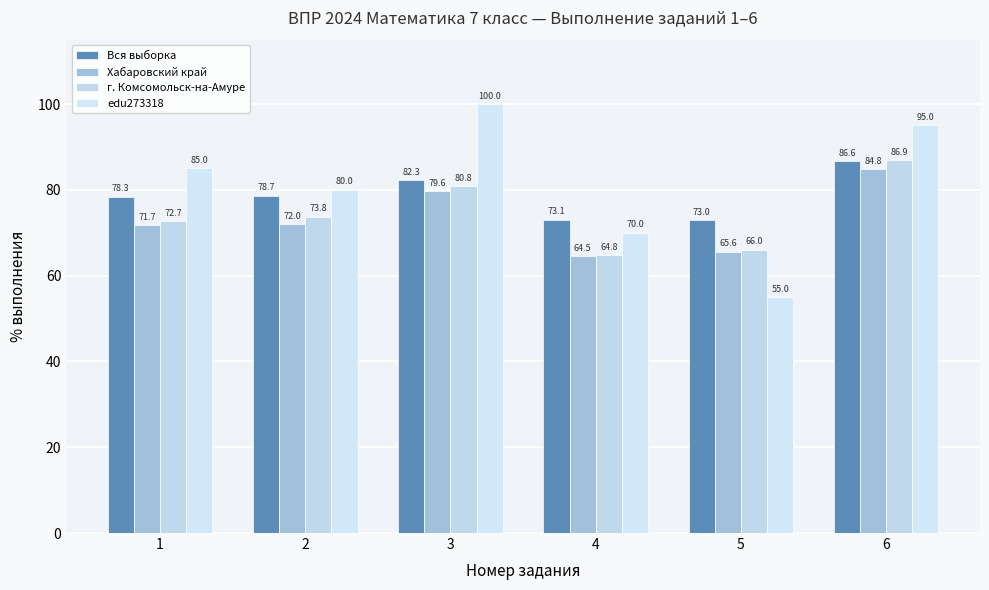

What is the difference between the maximum and minimum values in the edu273318 series?

45.0